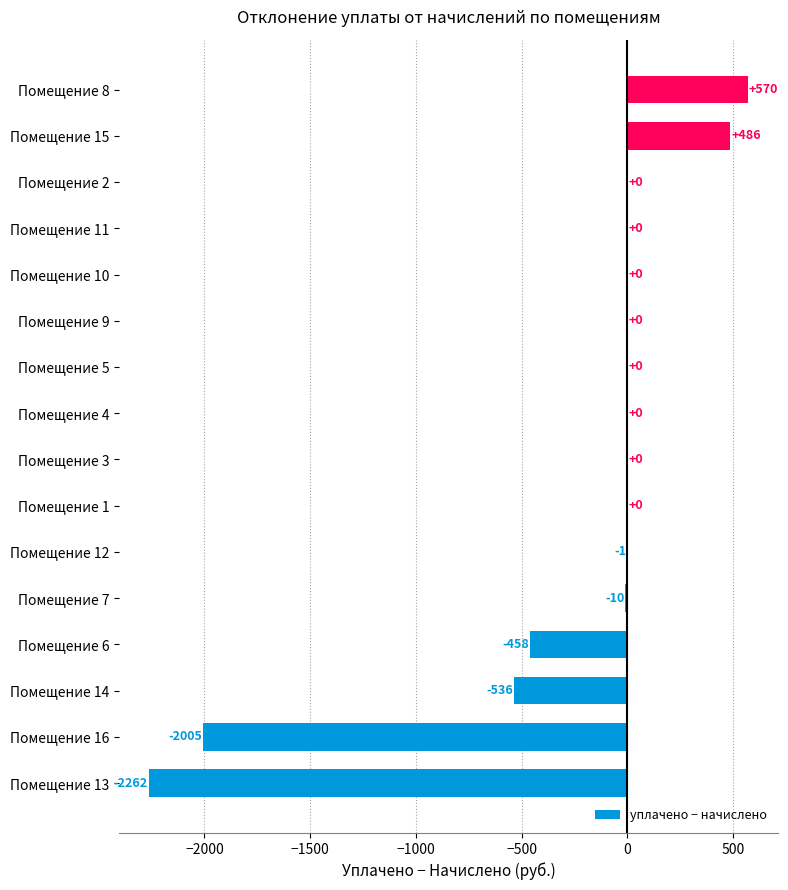

Where is the data nearest to the value -845?

Помещение 14